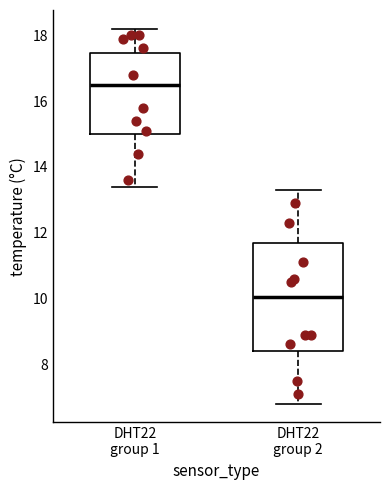

Which box is the tallest, from its lower edge to its upper edge?

DHT22 group 2